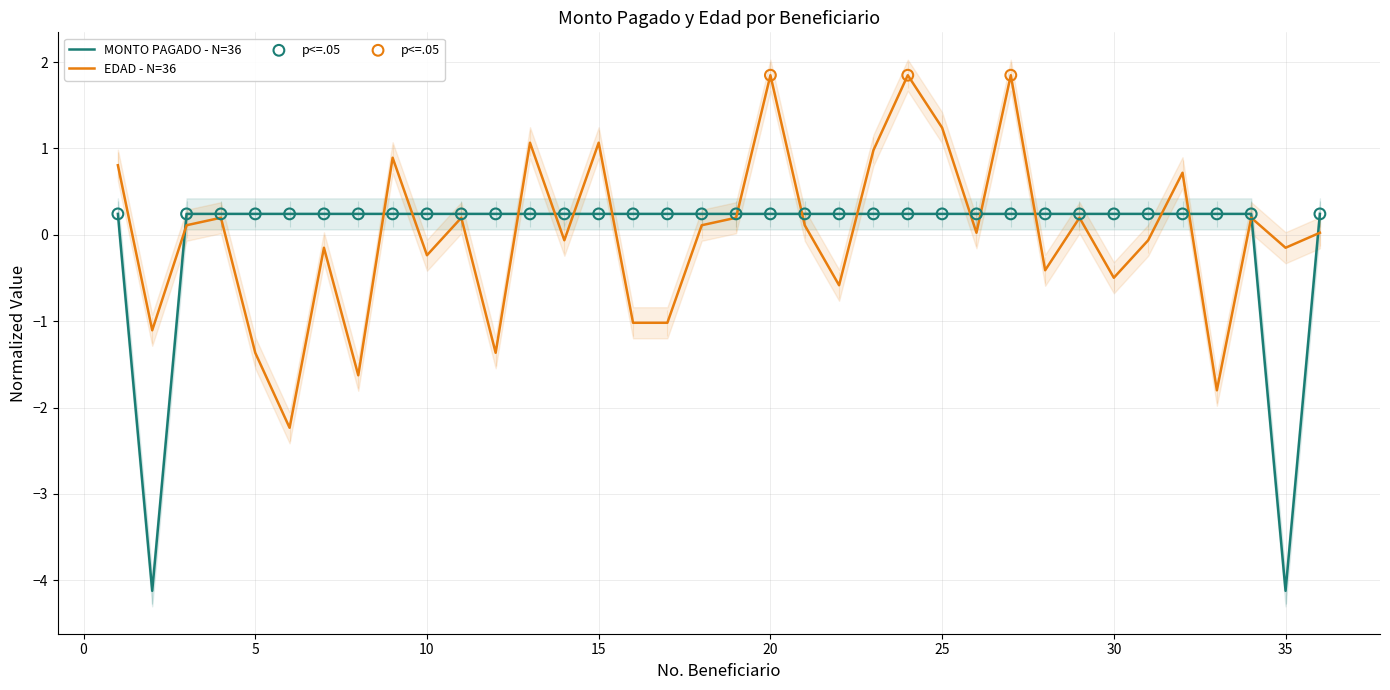

Which series contains the highest Y value?

EDAD